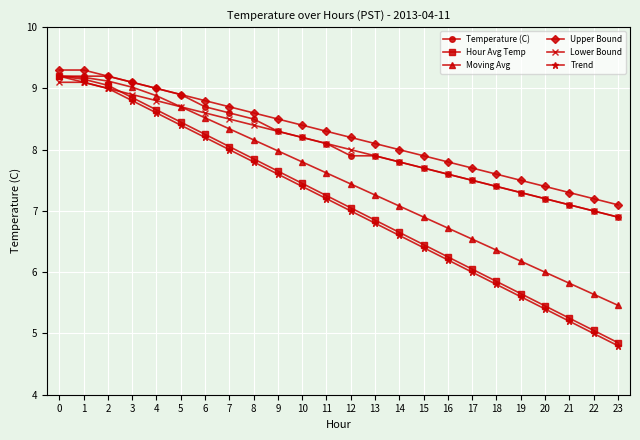

What is the total value across all series at 4?

52.9